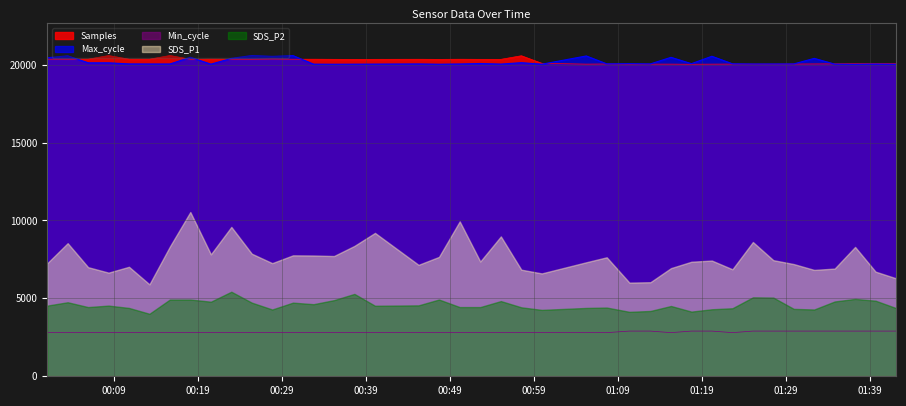

What is the value of the Max_cycle point at the 30th from the left?

20058.0